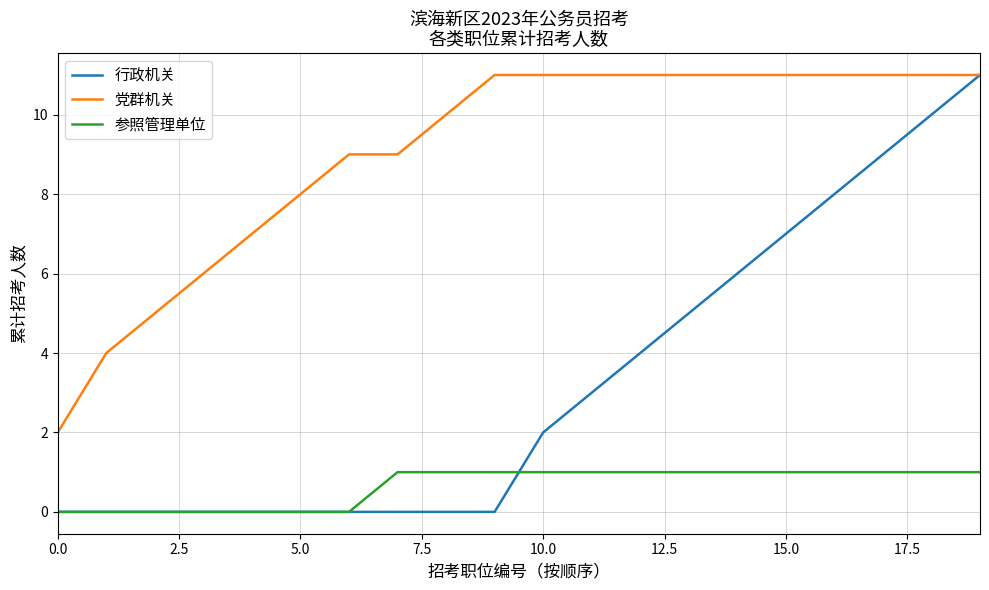

Which series has the largest total across all categories?

党群机关